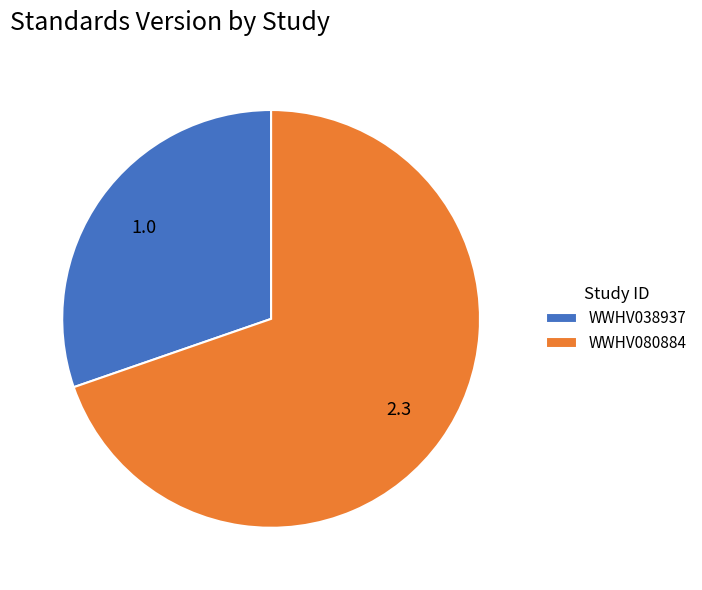

Combined, do WWHV038937 and WWHV080884 account for over 50%?

Yes